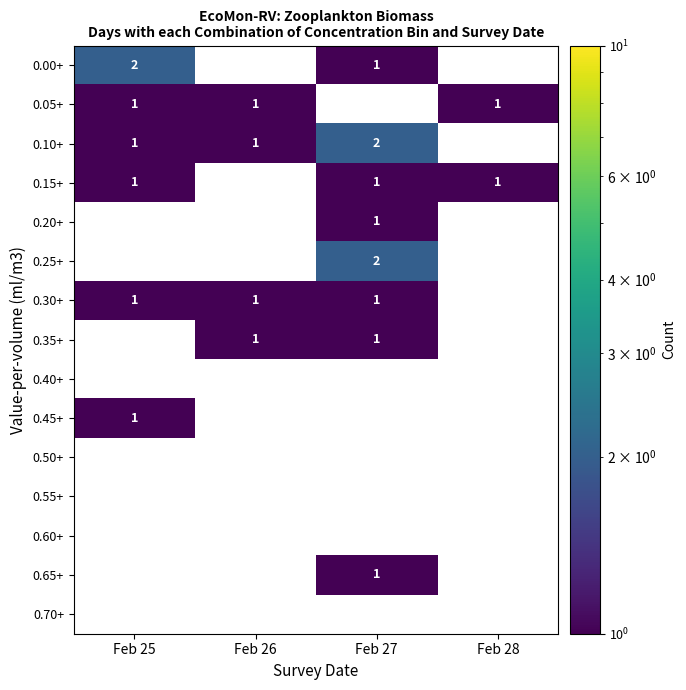

The value of 0.00+ at Feb 27 is 0. True or false?

False